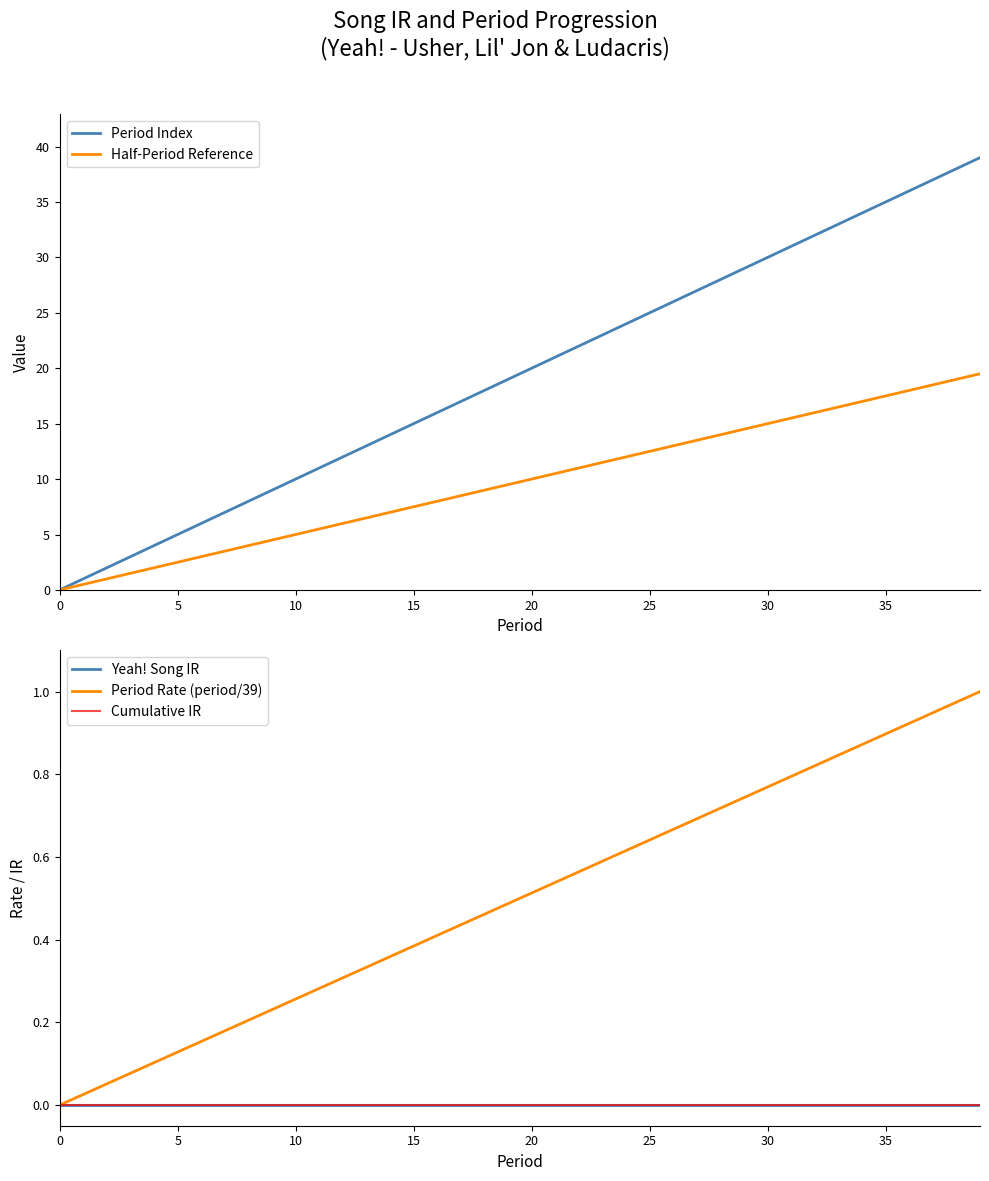

Reading right to left, list all the values displayed in this chart.

Period Index: 39.0	38.0	37.0	36.0	35.0	34.0	33.0	32.0	31.0	30.0	29.0	28.0	27.0	26.0	25.0	24.0	23.0	22.0	21.0	20.0	19.0	18.0	17.0	16.0	15.0	14.0	13.0	12.0	11.0	10.0	9.0	8.0	7.0	6.0	5.0	4.0	3.0	2.0	1.0	0.0
Half-Period Reference: 19.5	19.0	18.5	18.0	17.5	17.0	16.5	16.0	15.5	15.0	14.5	14.0	13.5	13.0	12.5	12.0	11.5	11.0	10.5	10.0	9.5	9.0	8.5	8.0	7.5	7.0	6.5	6.0	5.5	5.0	4.5	4.0	3.5	3.0	2.5	2.0	1.5	1.0	0.5	0.0
Yeah! Song IR: 0.0	0.0	0.0	0.0	0.0	0.0	0.0	0.0	0.0	0.0	0.0	0.0	0.0	0.0	0.0	0.0	0.0	0.0	0.0	0.0	0.0	0.0	0.0	0.0	0.0	0.0	0.0	0.0	0.0	0.0	0.0	0.0	0.0	0.0	0.0	0.0	0.0	0.0	0.0	0.0
Period Rate (period/39): 1.0	1.0	0.9	0.9	0.9	0.9	0.8	0.8	0.8	0.8	0.7	0.7	0.7	0.7	0.6	0.6	0.6	0.6	0.5	0.5	0.5	0.5	0.4	0.4	0.4	0.4	0.3	0.3	0.3	0.3	0.2	0.2	0.2	0.2	0.1	0.1	0.1	0.1	0.0	0.0
Cumulative IR: 0.0	0.0	0.0	0.0	0.0	0.0	0.0	0.0	0.0	0.0	0.0	0.0	0.0	0.0	0.0	0.0	0.0	0.0	0.0	0.0	0.0	0.0	0.0	0.0	0.0	0.0	0.0	0.0	0.0	0.0	0.0	0.0	0.0	0.0	0.0	0.0	0.0	0.0	0.0	0.0